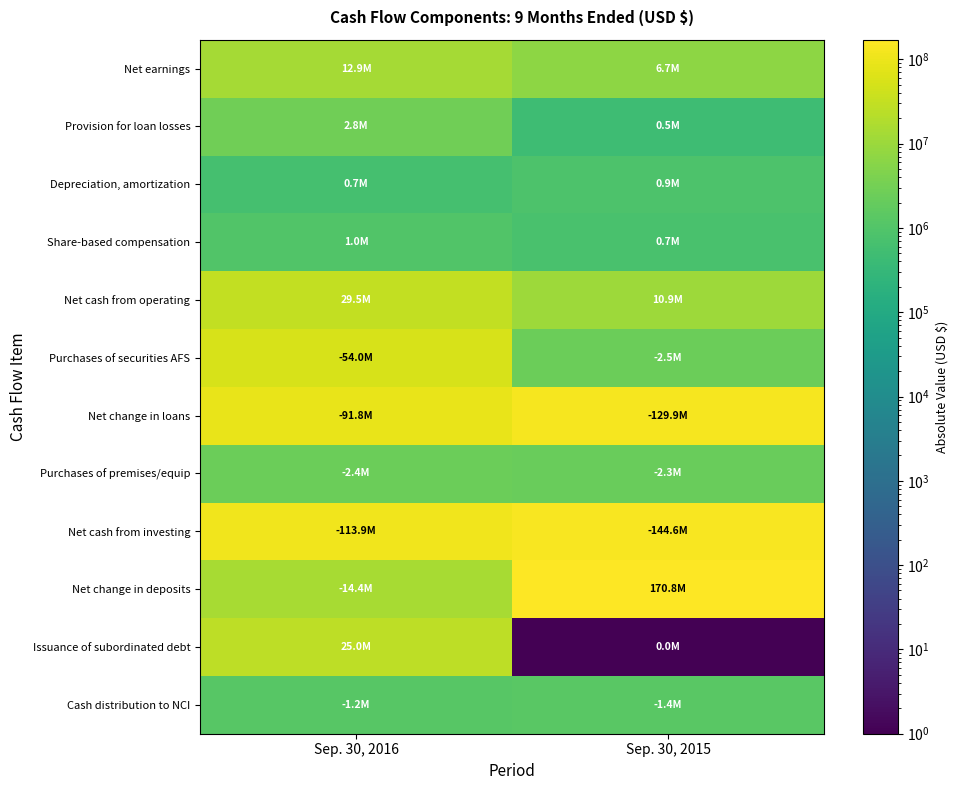

Between Sep. 30, 2016 and Sep. 30, 2015, which series saw the biggest shift?

Net change in deposits